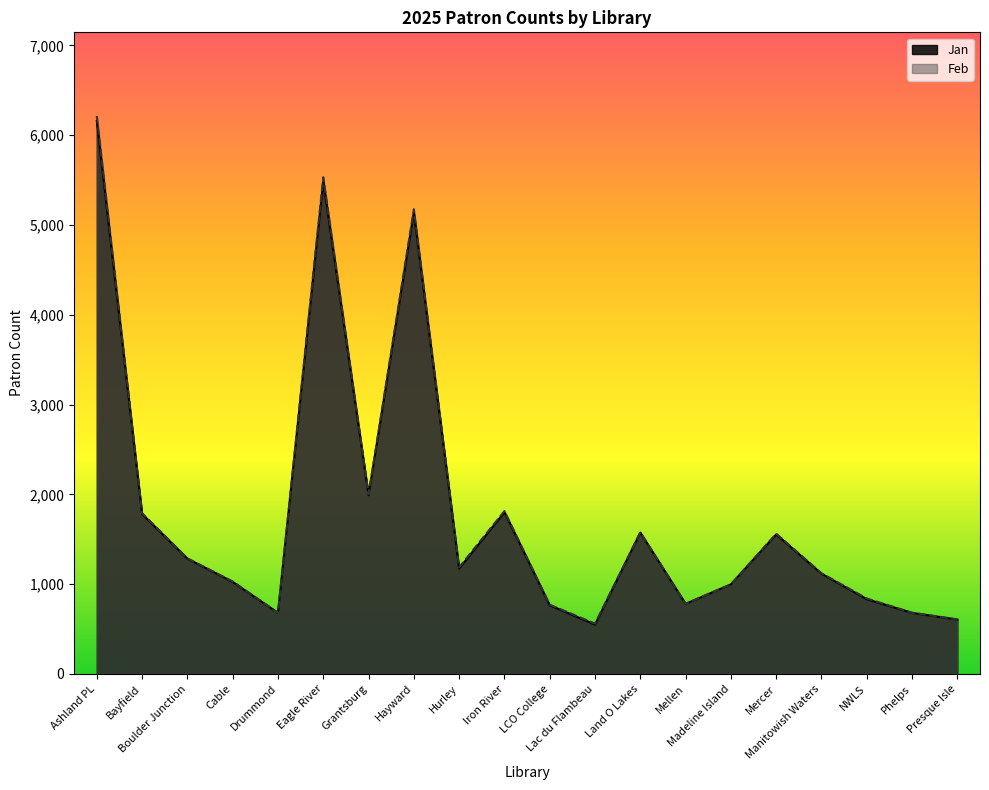

Which category has the highest value across all series?

Ashland PL